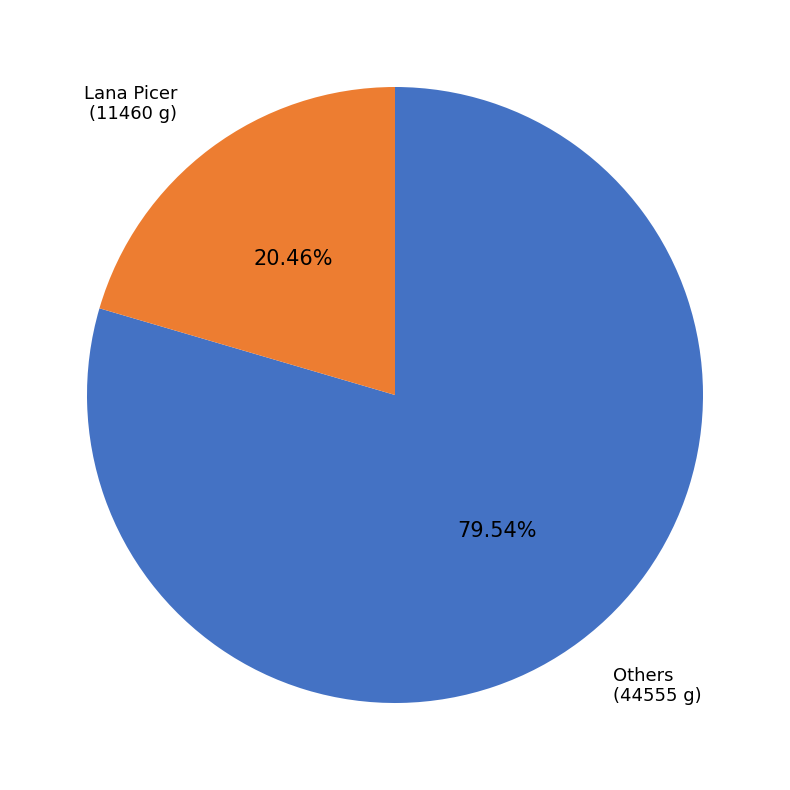

What is the largest slice in the pie chart?

Others